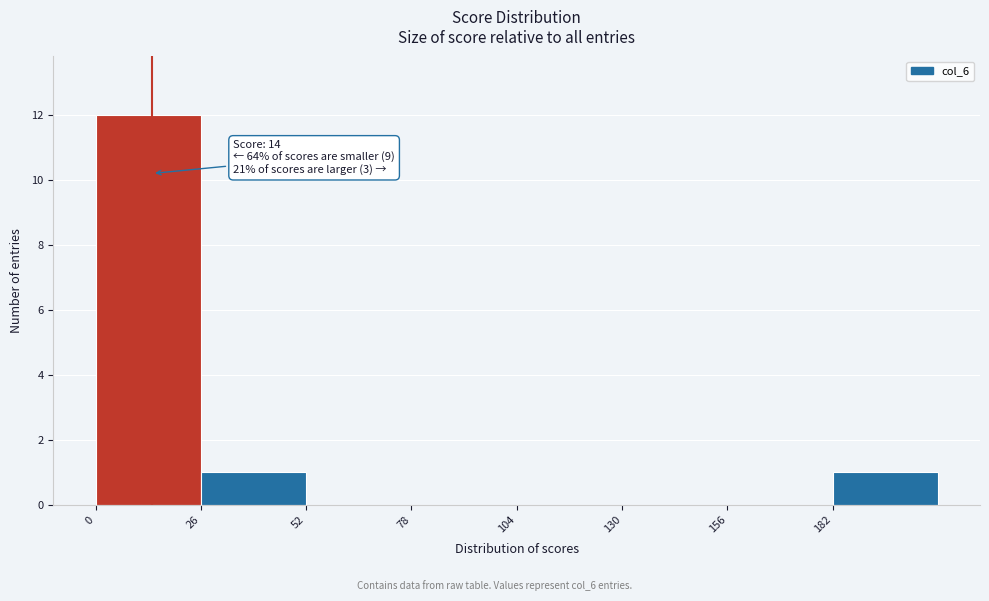

Which range on the x-axis has the tallest bar?

0 to 26